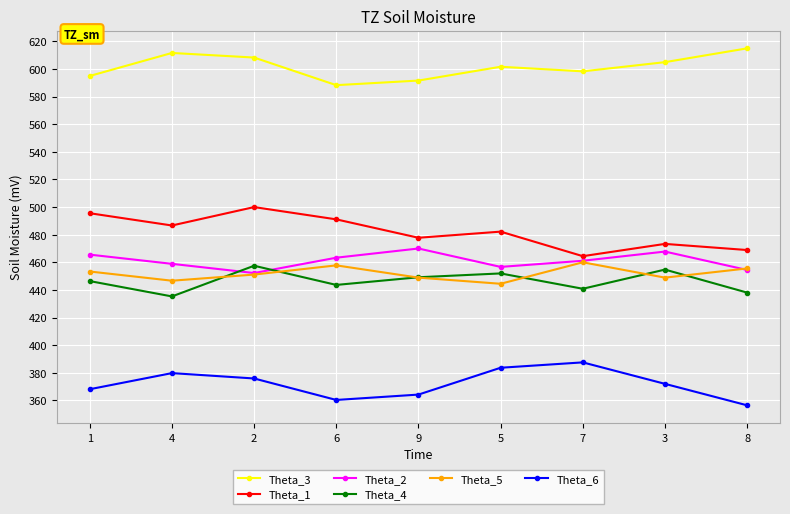

At 6, list the series in order from largest to smallest.

Theta_3, Theta_1, Theta_2, Theta_5, Theta_4, Theta_6